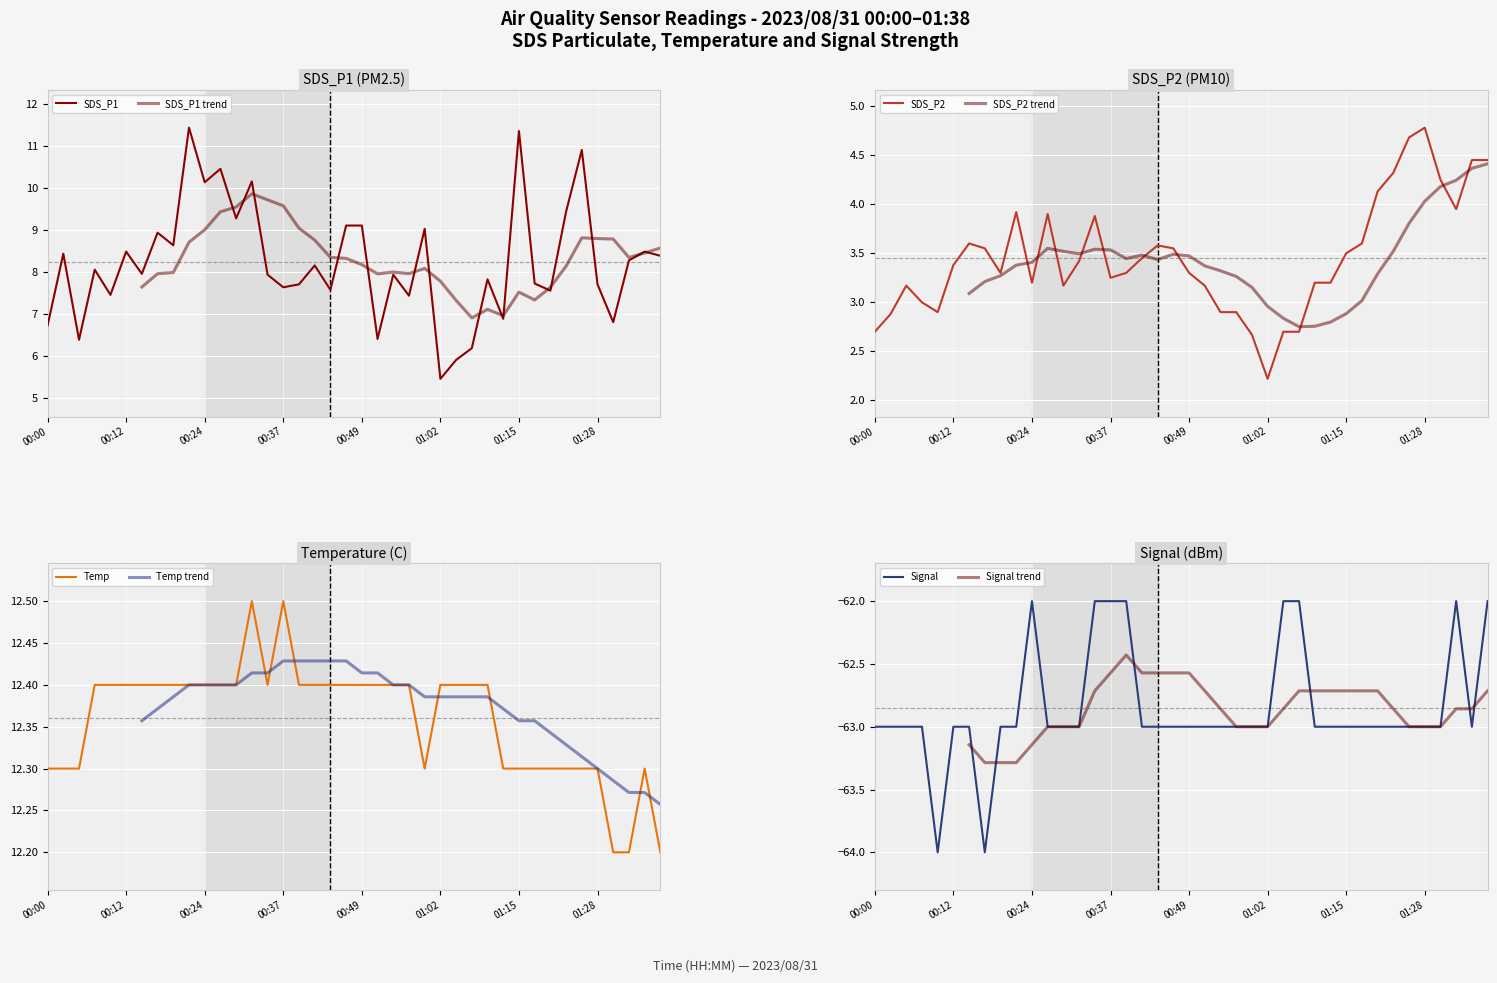

Which label corresponds to the largest value in the chart?

00:32